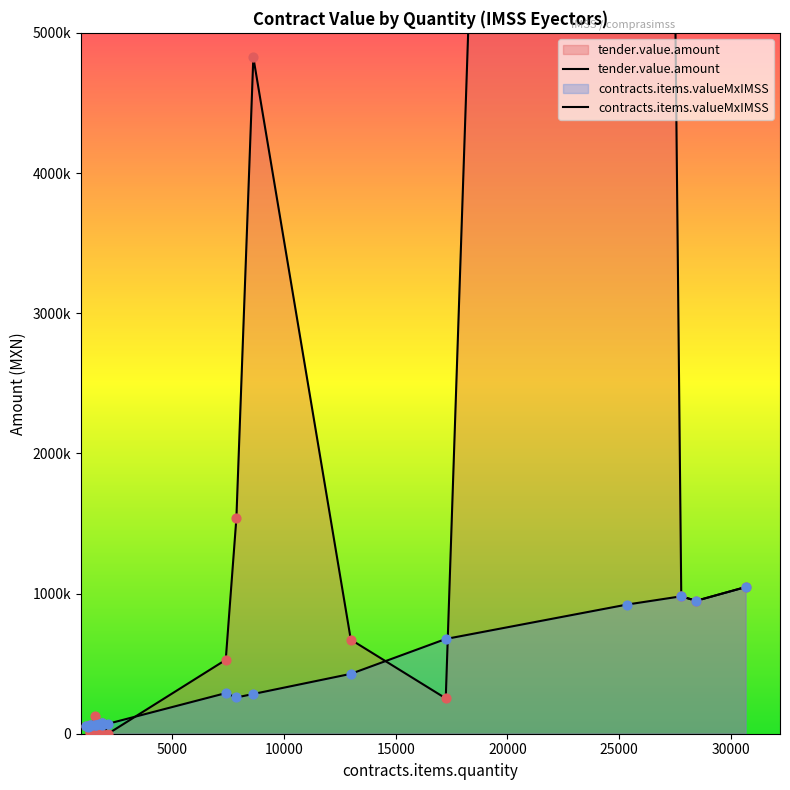

Which series has the largest total across all categories?

tender.value.amount